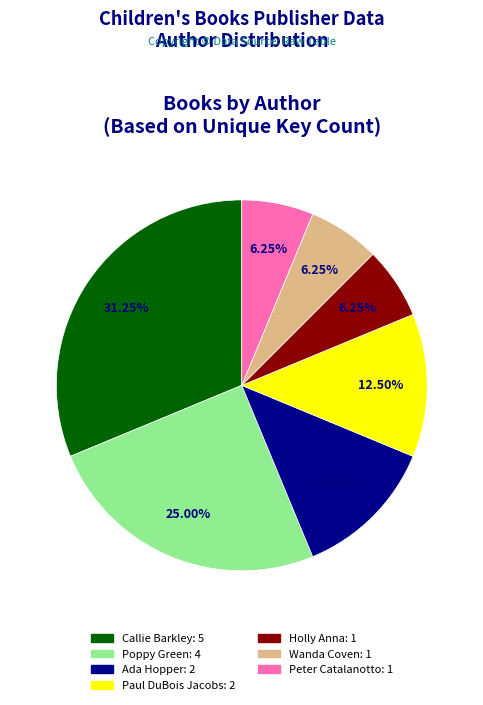

Is there any slice that represents more than half of the pie?

No